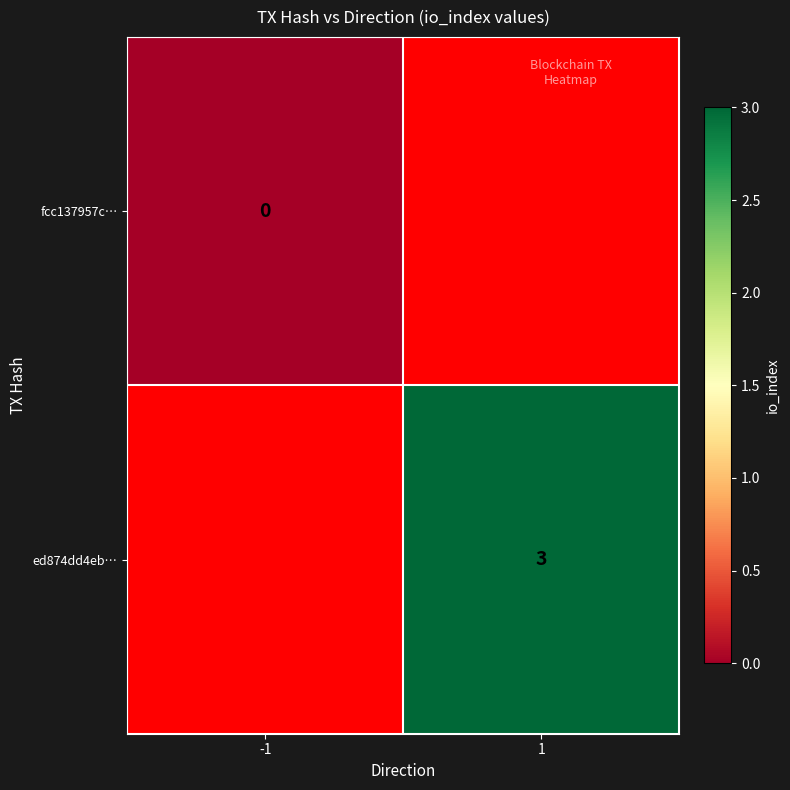

The value of ed874dd4eb… at 1 is 3. True or false?

True